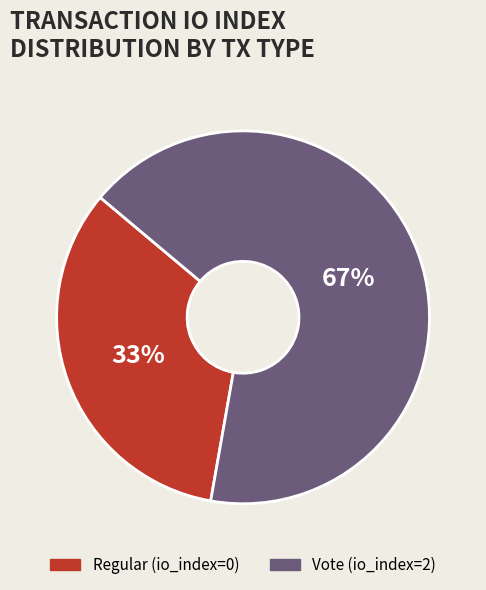

Rank the categories by value from lowest to highest.

Regular (io_index=0), Vote (io_index=2)